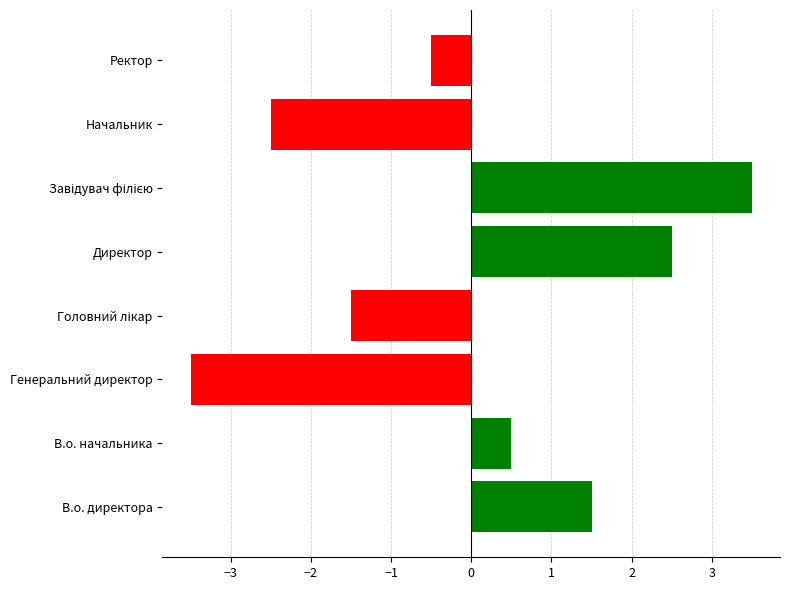

What is the approximate value at Генеральний директор?

-3.5